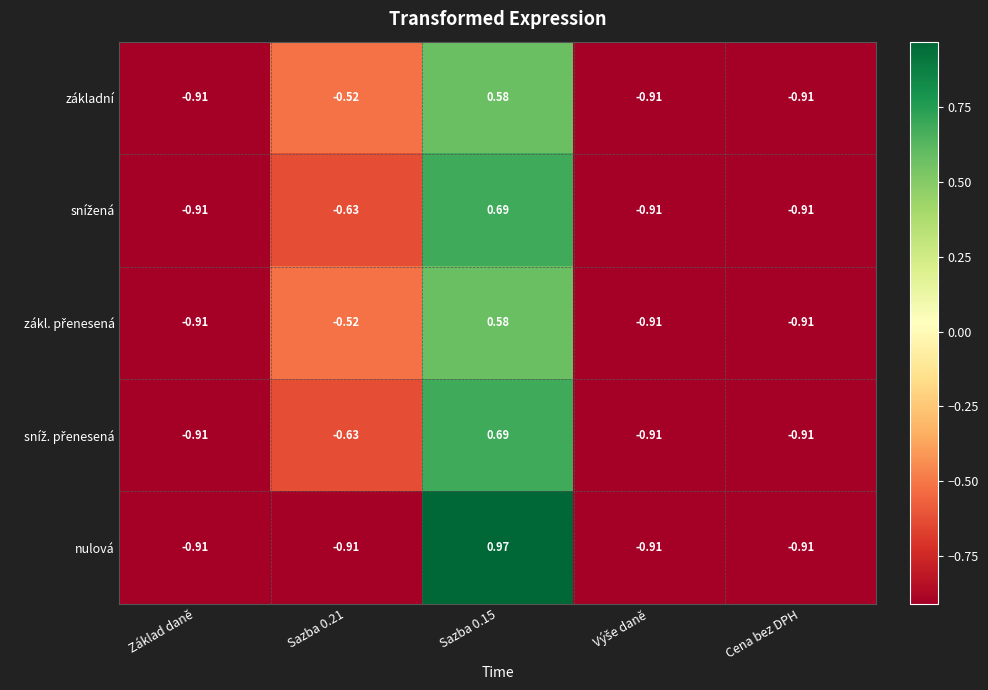

How many data points in nulová are less than 0?

4